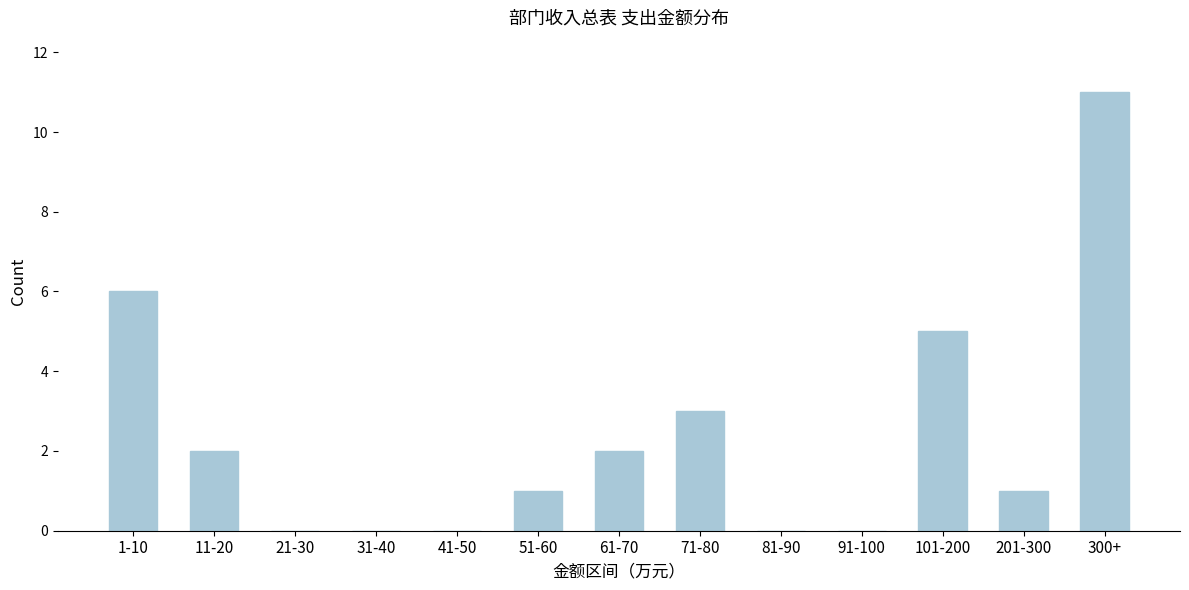

Reading left to right, list all the values displayed in this chart.

1-10=6	11-20=2	21-30=0	31-40=0	41-50=0	51-60=1	61-70=2	71-80=3	81-90=0	91-100=0	101-200=5	201-300=1	300+=11